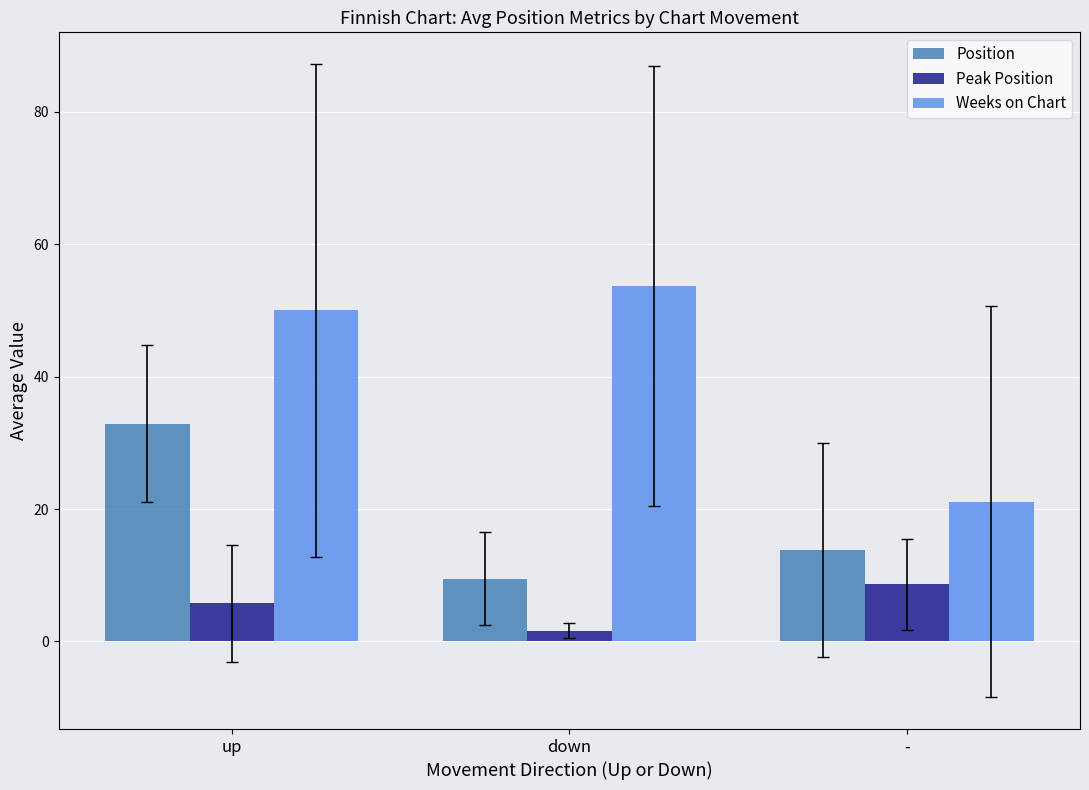

Which category has the lowest value in the Peak Position series?

down